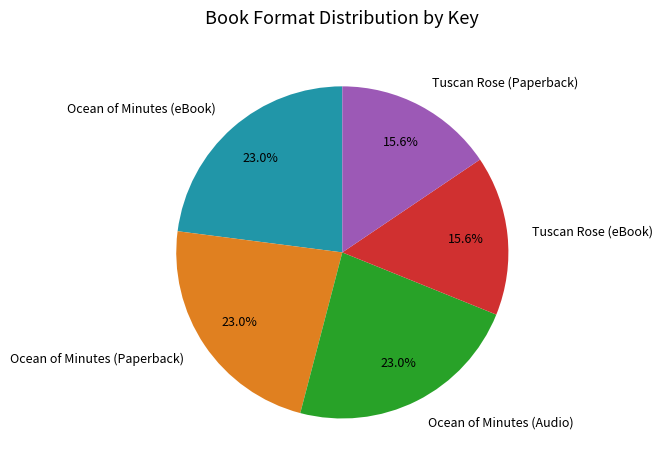

What percentage is NOT represented by Tuscan Rose (eBook)?

84.4%